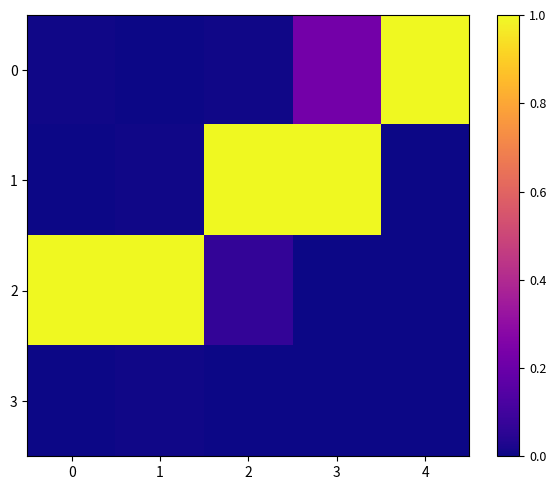

Reading right to left, transcribe all the data shown in this chart.

0: 4=1.0	3=0.2	2=0.0	1=0.0	0=0.0
1: 4=0.0	3=1.0	2=1.0	1=0.0	0=0.0
2: 4=0.0	3=0.0	2=0.1	1=1.0	0=1.0
3: 4=0.0	3=0.0	2=0.0	1=0.0	0=0.0